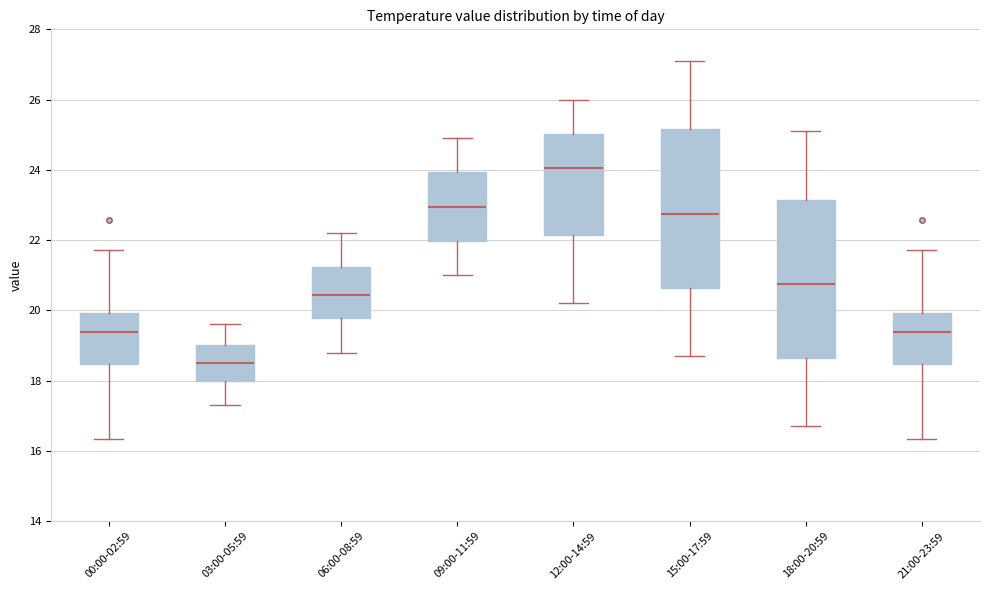

Reading left to right, transcribe this box plot: for each box, give where its median line is, the range the box spans, and where its two whiskers end, as read against the y-axis. The values are not printed on the chart, so give them approximately, as read against the axis.

00:00-02:59: median 19.4, box 18.4 to 20.0, whiskers 16.4 to 21.8
03:00-05:59: median 18.6, box 18.0 to 19.0, whiskers 17.4 to 19.6
06:00-08:59: median 20.4, box 19.8 to 21.2, whiskers 18.8 to 22.2
09:00-11:59: median 23.0, box 22.0 to 24.0, whiskers 21.0 to 25.0
12:00-14:59: median 24.0, box 22.2 to 25.0, whiskers 20.2 to 26.0
15:00-17:59: median 22.8, box 20.6 to 25.2, whiskers 18.8 to 27.2
18:00-20:59: median 20.8, box 18.6 to 23.2, whiskers 16.8 to 25.2
21:00-23:59: median 19.4, box 18.4 to 20.0, whiskers 16.4 to 21.8